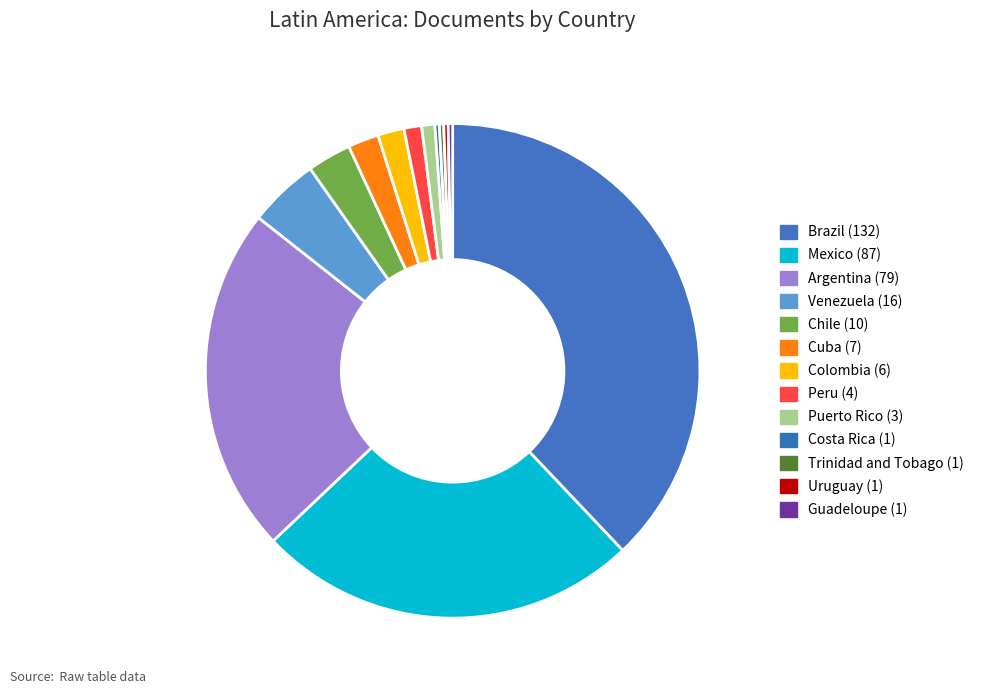

To the nearest percent, what percentage of the pie is Colombia?

2%